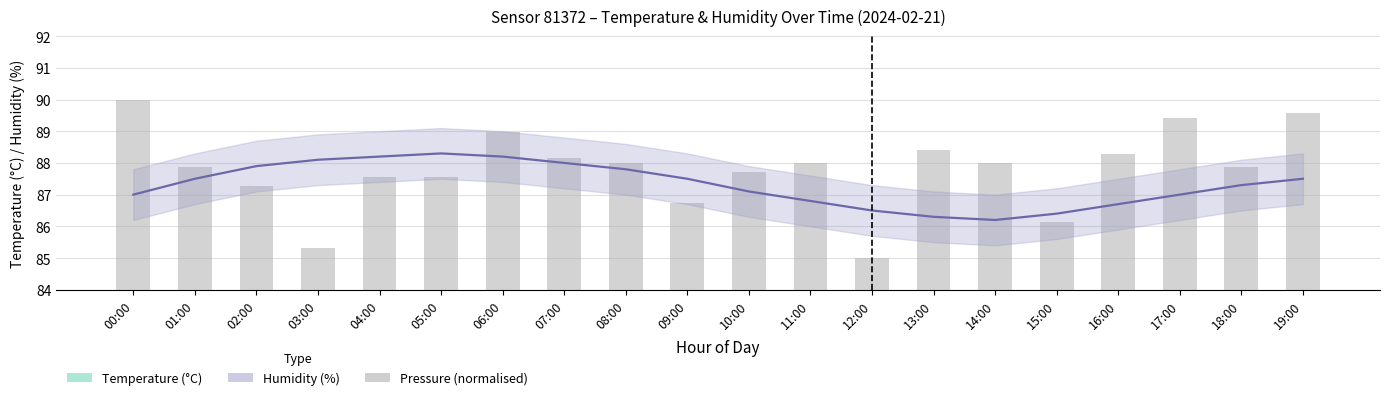

Reading right to left, extract all data points from this chart.

humidity: 87.5	87.3	87.0	86.7	86.4	86.2	86.3	86.5	86.8	87.1	87.5	87.8	88.0	88.2	88.3	88.2	88.1	87.9	87.5	87.0
temperature: 8.6	8.7	8.8	8.9	9.1	9.2	9.1	9.0	8.8	8.7	8.6	8.4	8.3	8.4	8.4	8.4	8.5	8.5	8.5	8.6
pressure: 89.6	87.9	89.4	88.3	86.2	88.0	88.4	85.0	88.0	87.7	86.7	88.0	88.1	89.0	87.6	87.6	85.3	87.3	87.9	90.0